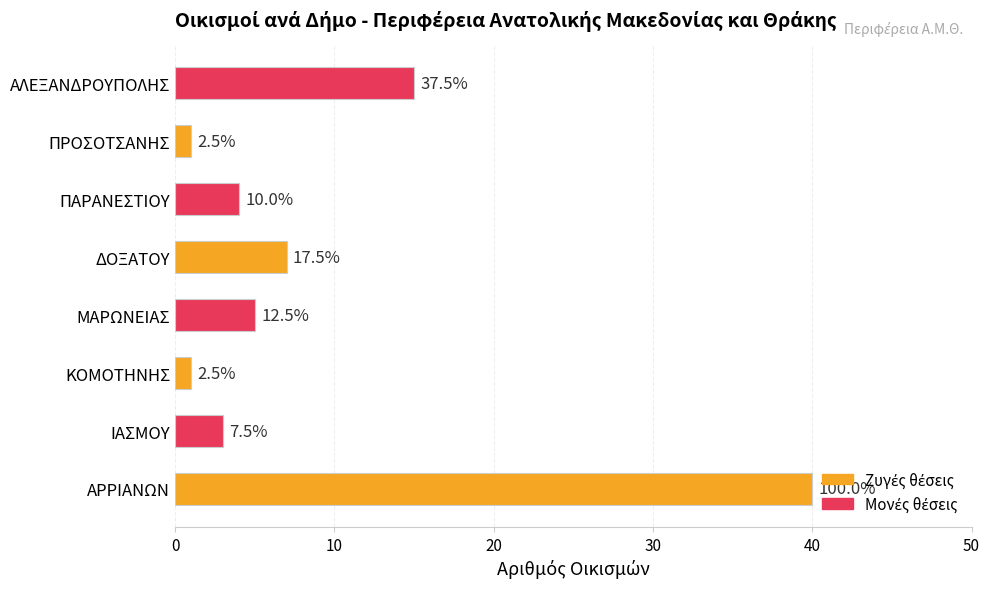

Does the chart contain any negative values?

No